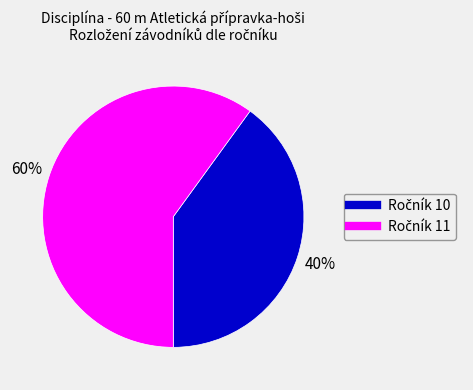

How many slices are in this pie chart?

2